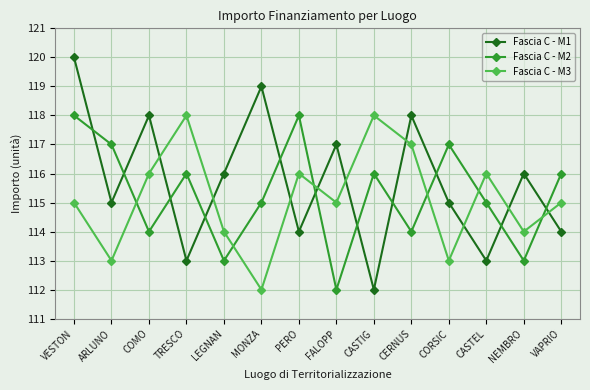

Is this an area chart (filled region under the line)?

No